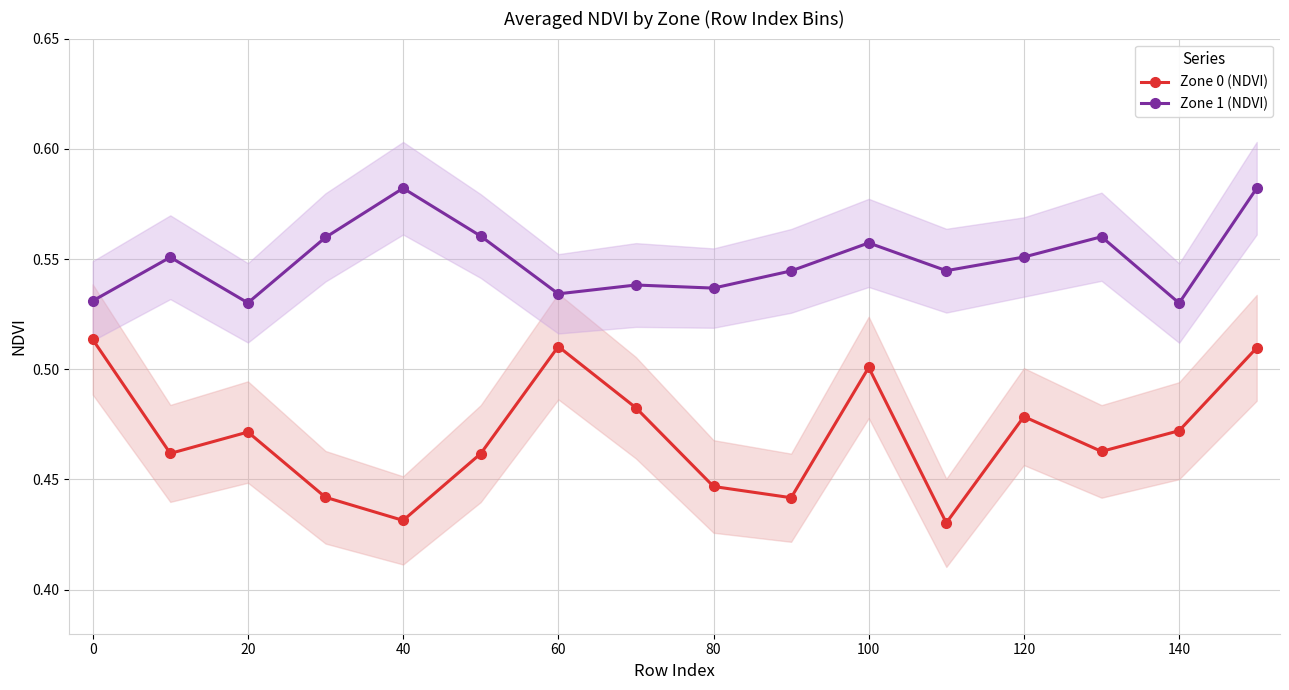

The Zone 1 (NDVI) series shows 0.3 at 140. True or false?

False